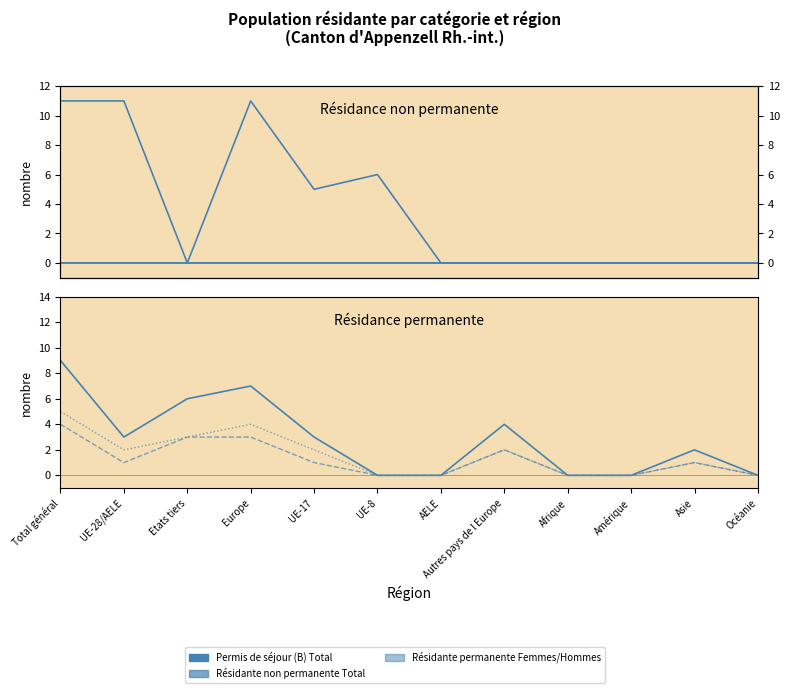

How many Résidante permanente Femmes values are between 0 and 3?

11